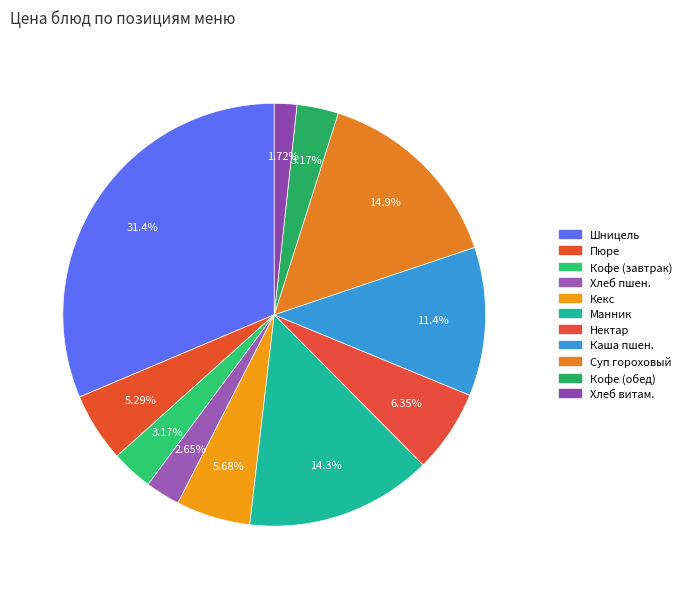

How many slices are in this pie chart?

11